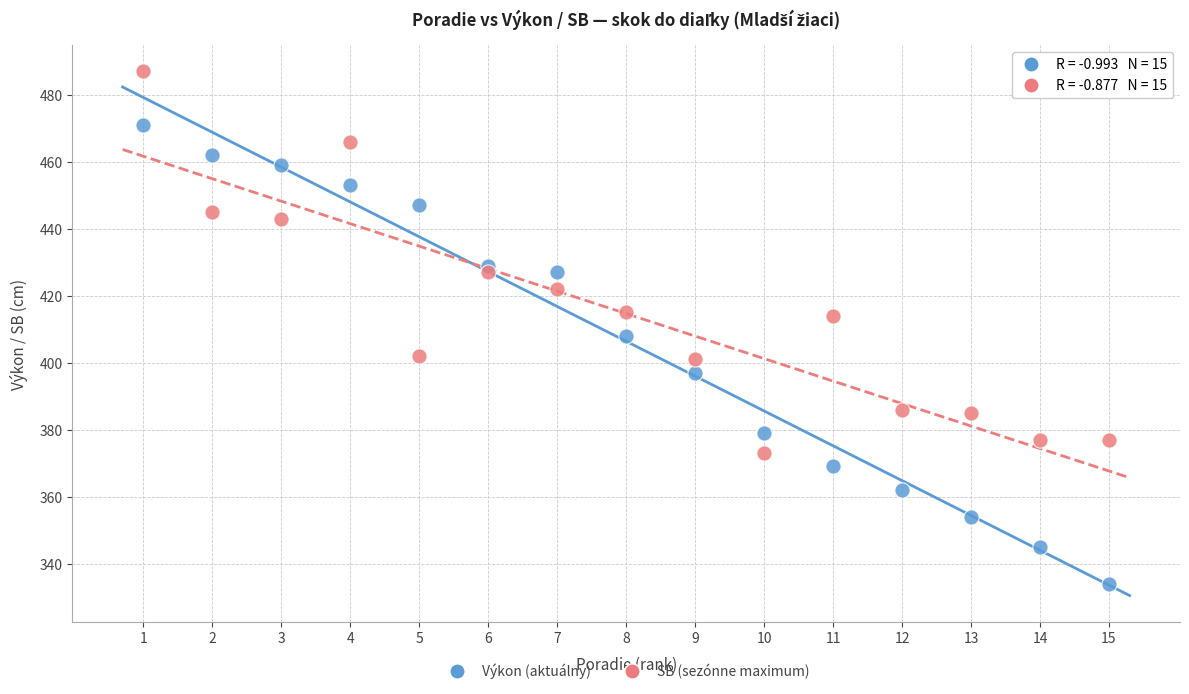

Which series reaches the minimum Y coordinate?

Výkon (aktuálny)